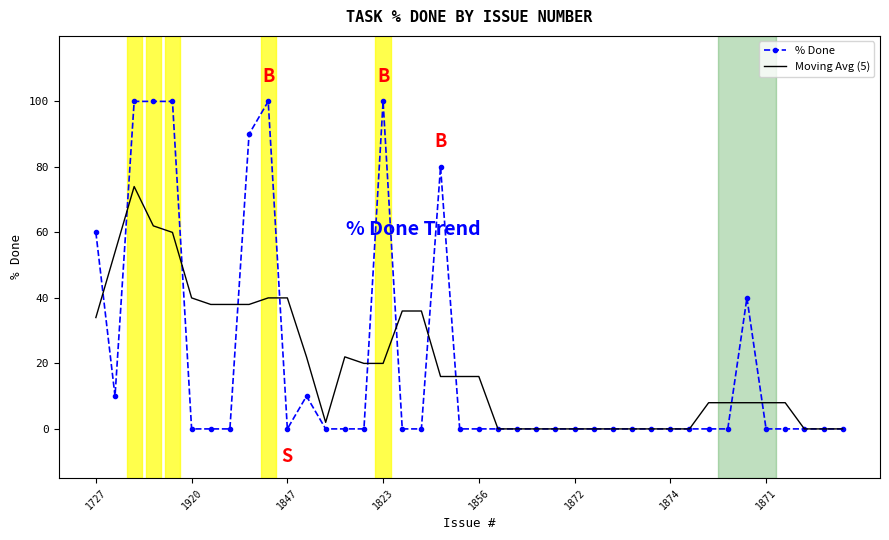

List the series in order of their peak value, lowest first.

Moving Avg (5), % Done